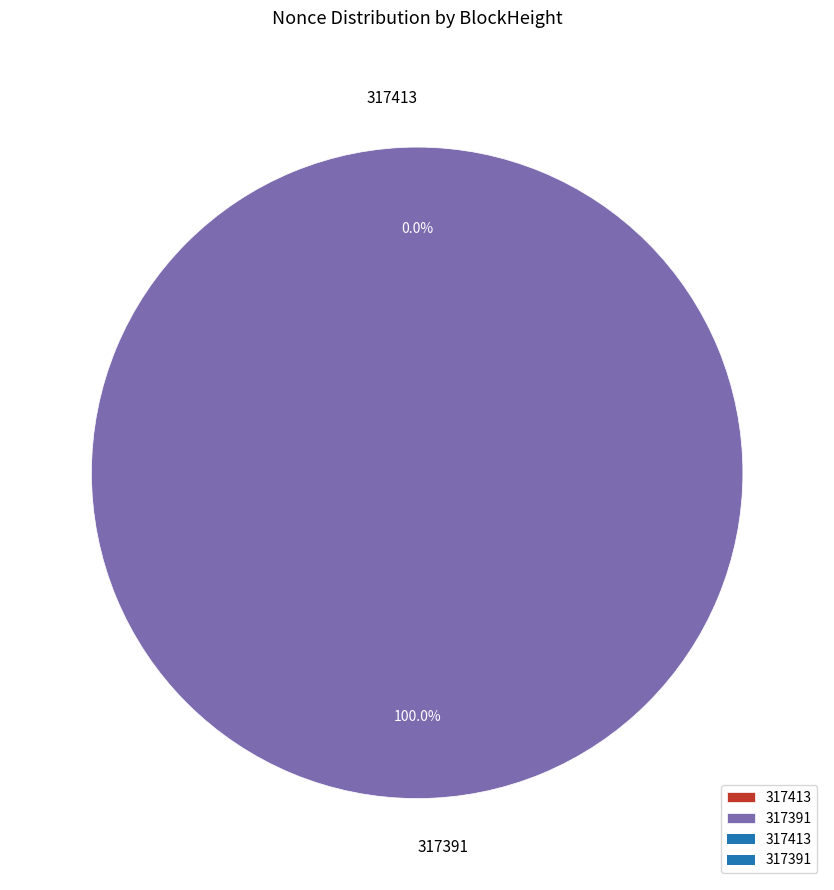

To the nearest percent, what is the difference between the largest and smallest slice percentages?

100%